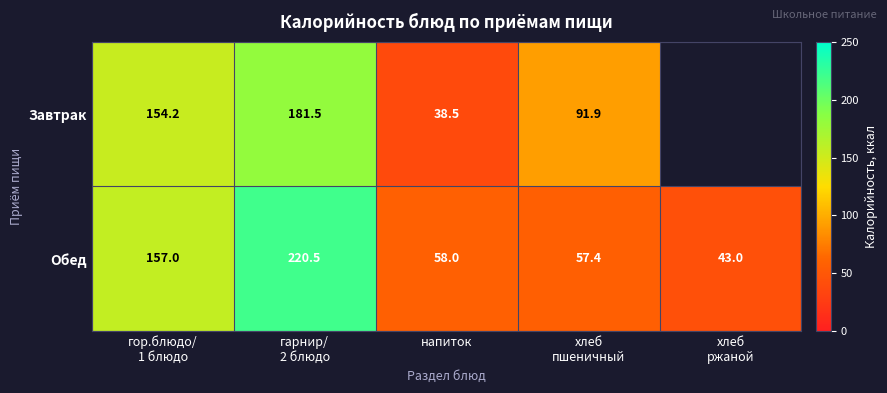

What is the highest value of the Обед series?

220.5